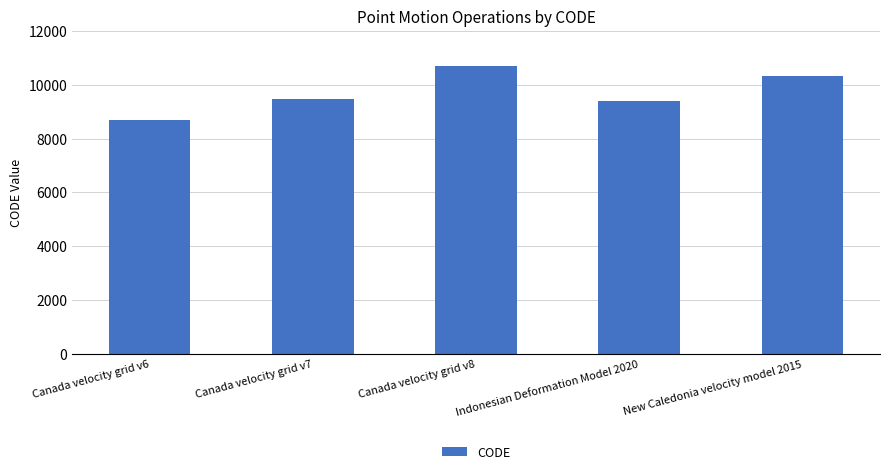

What is the label of the 5th bar from the right?

Canada velocity grid v6